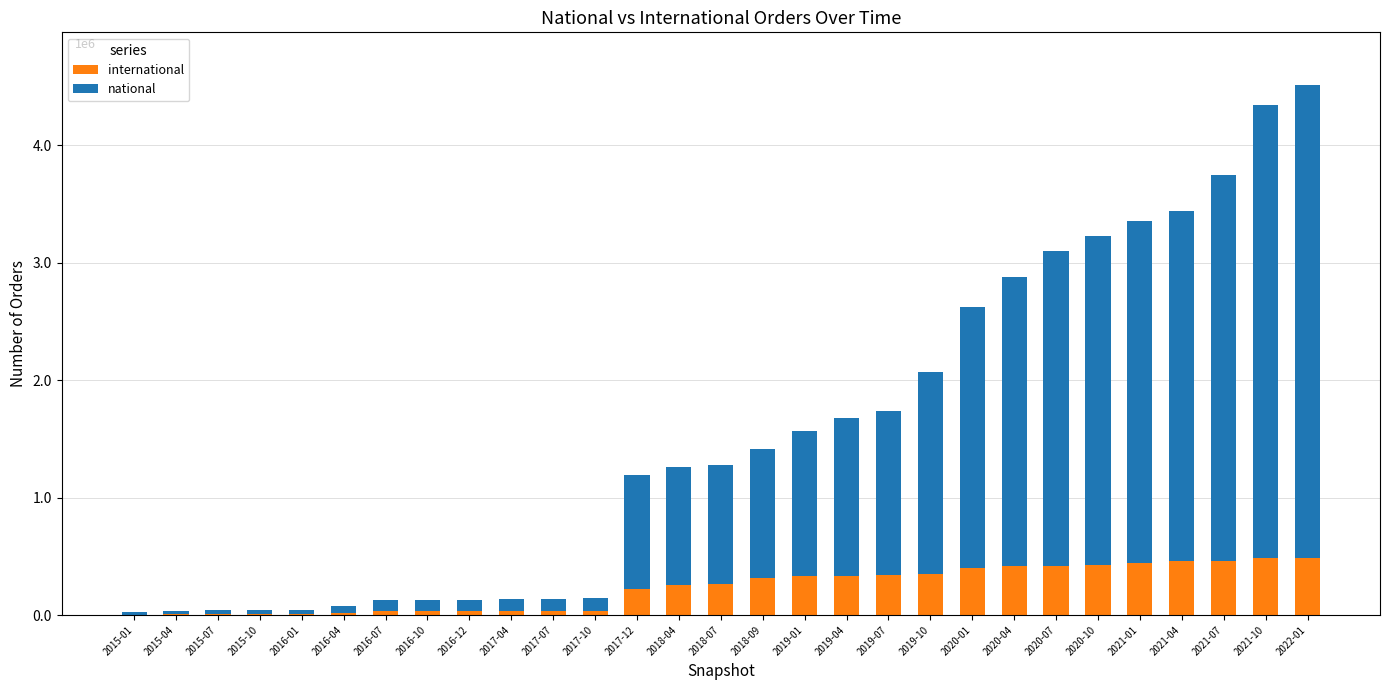

Are the bars grouped side by side (vs. stacked)?

No